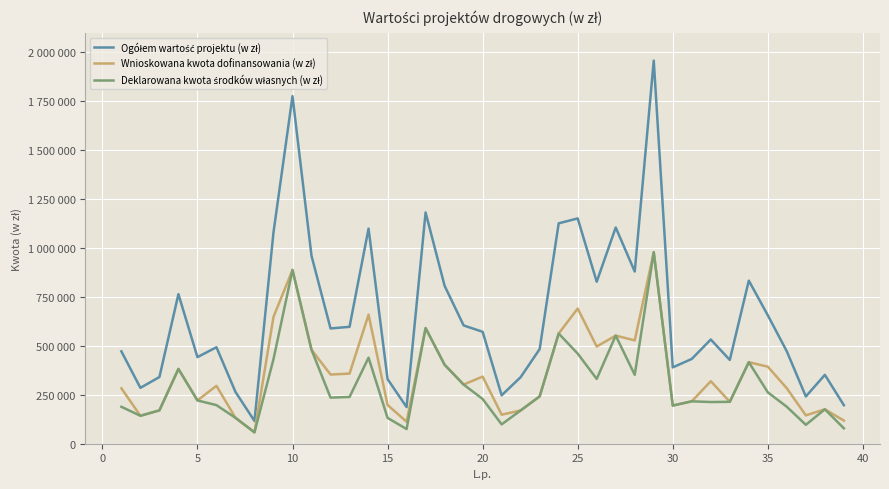

Does the chart have visible grid lines?

Yes